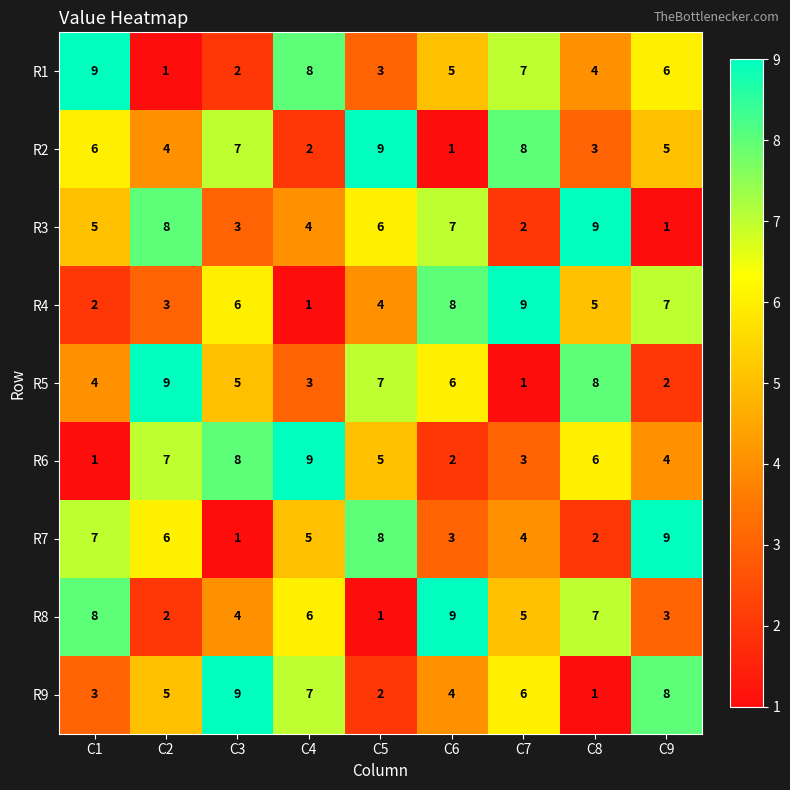

What is the sum of all R6 values?

45